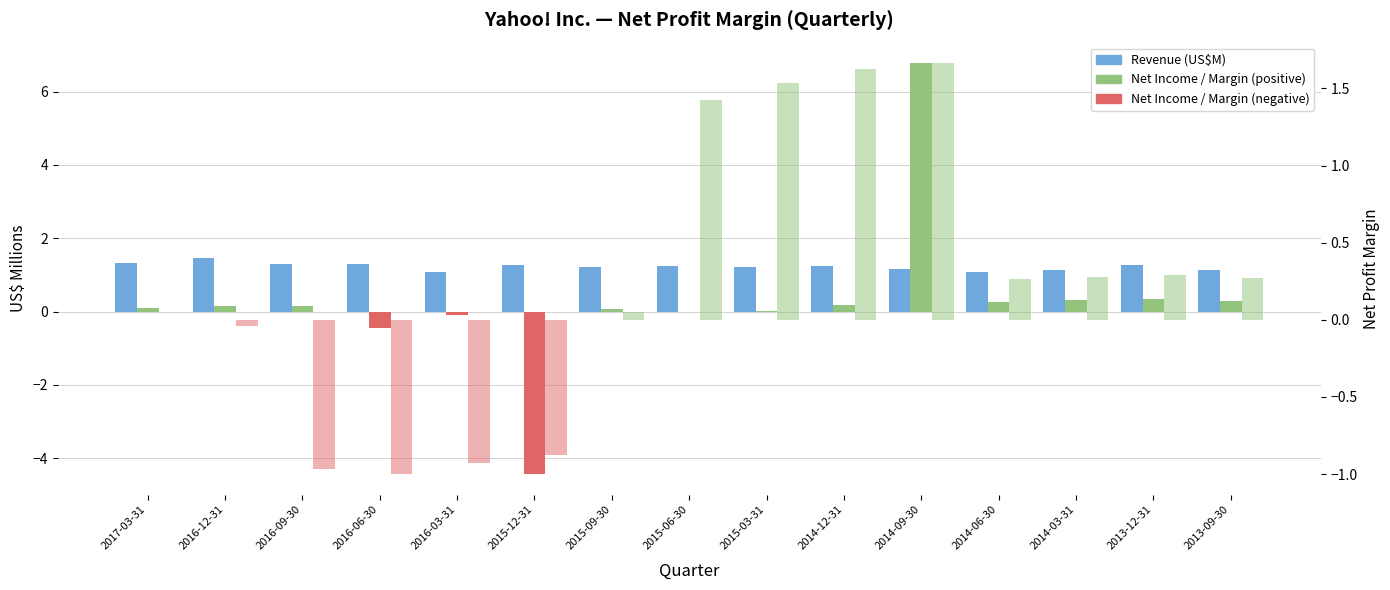

Does the chart contain stacked bars?

No